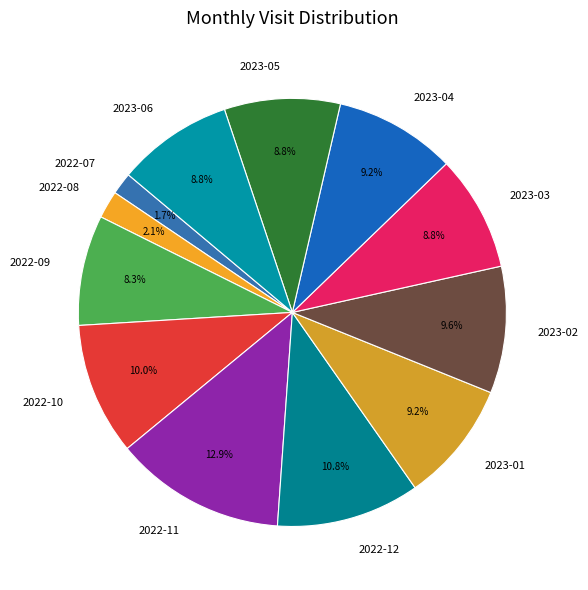

Which has a higher value, 2022-09 or 2023-01?

2023-01